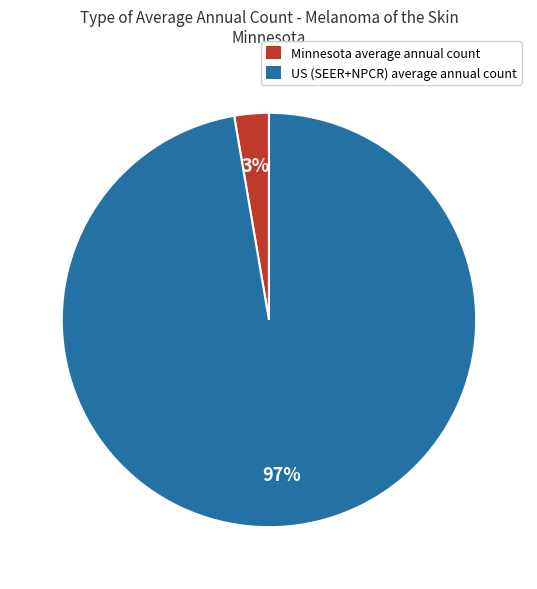

Rank the categories by value from lowest to highest.

Minnesota, US (SEER+NPCR)